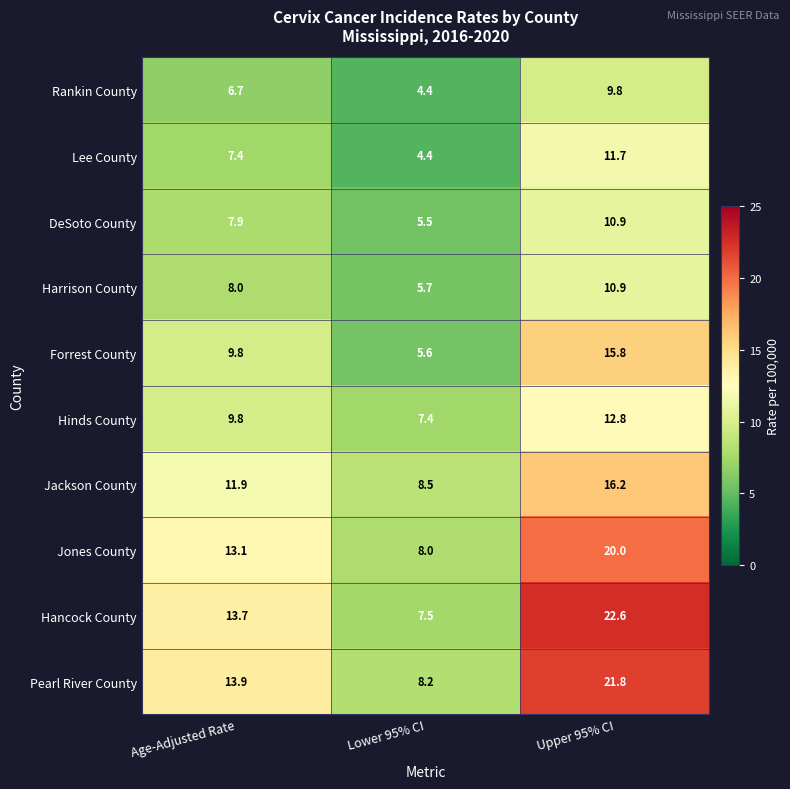

What is the minimum value shown in the chart?

4.4